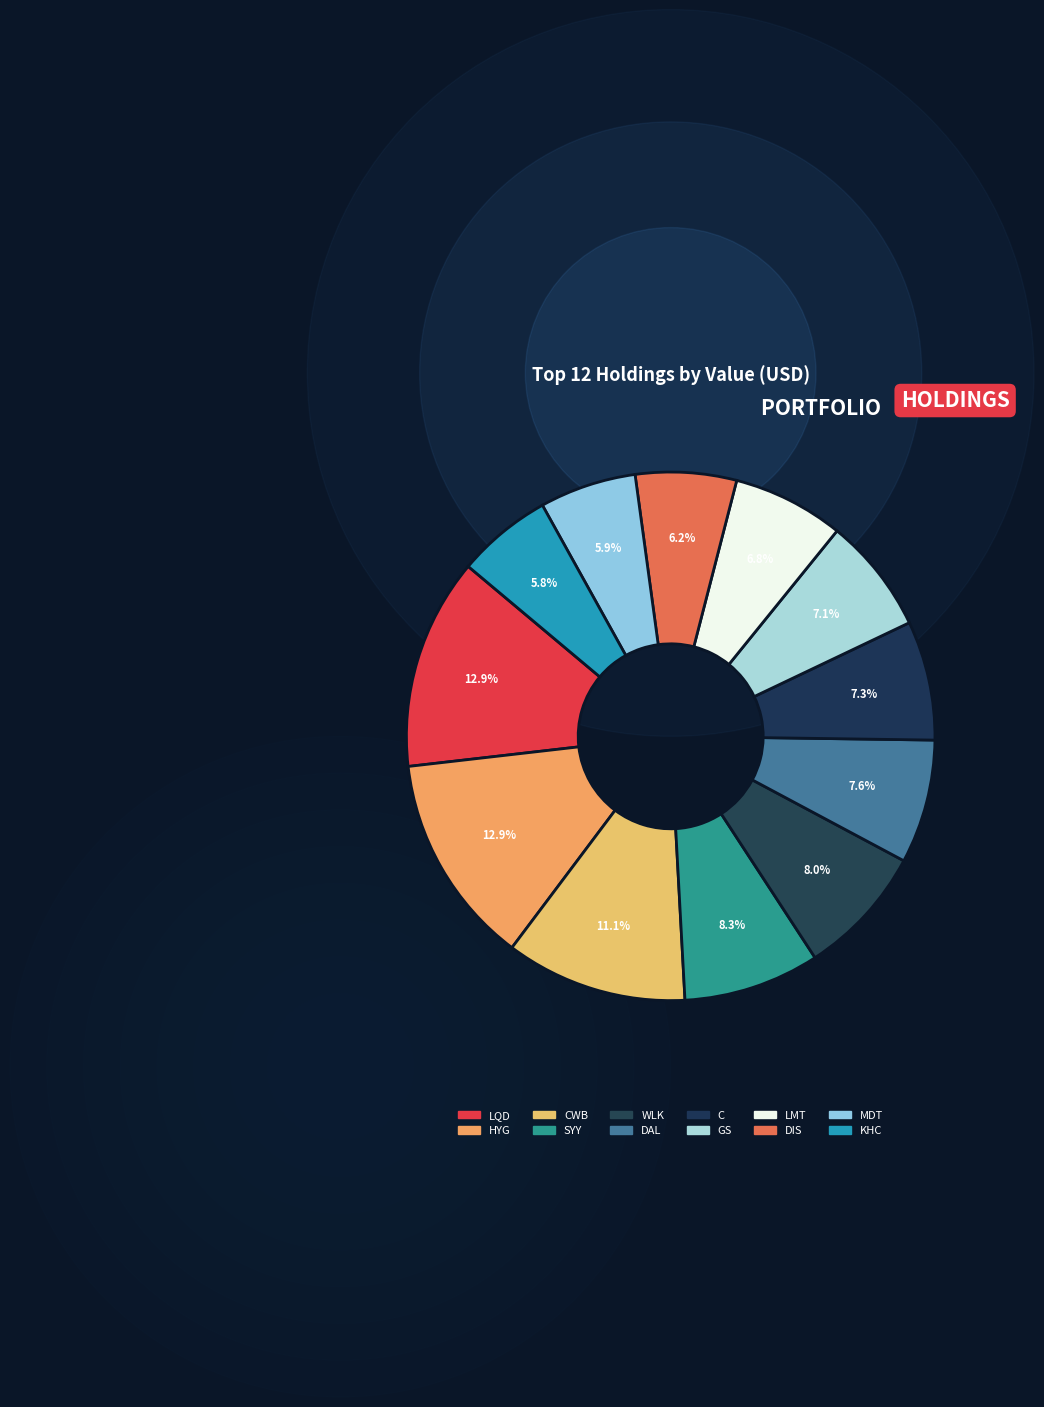

Which category has the biggest portion of the pie?

LQD